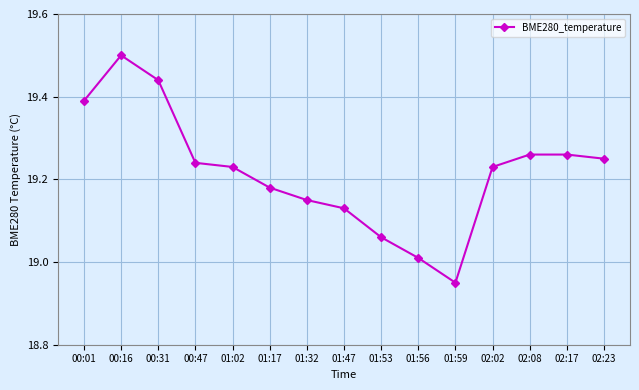

Does the chart have visible grid lines?

Yes